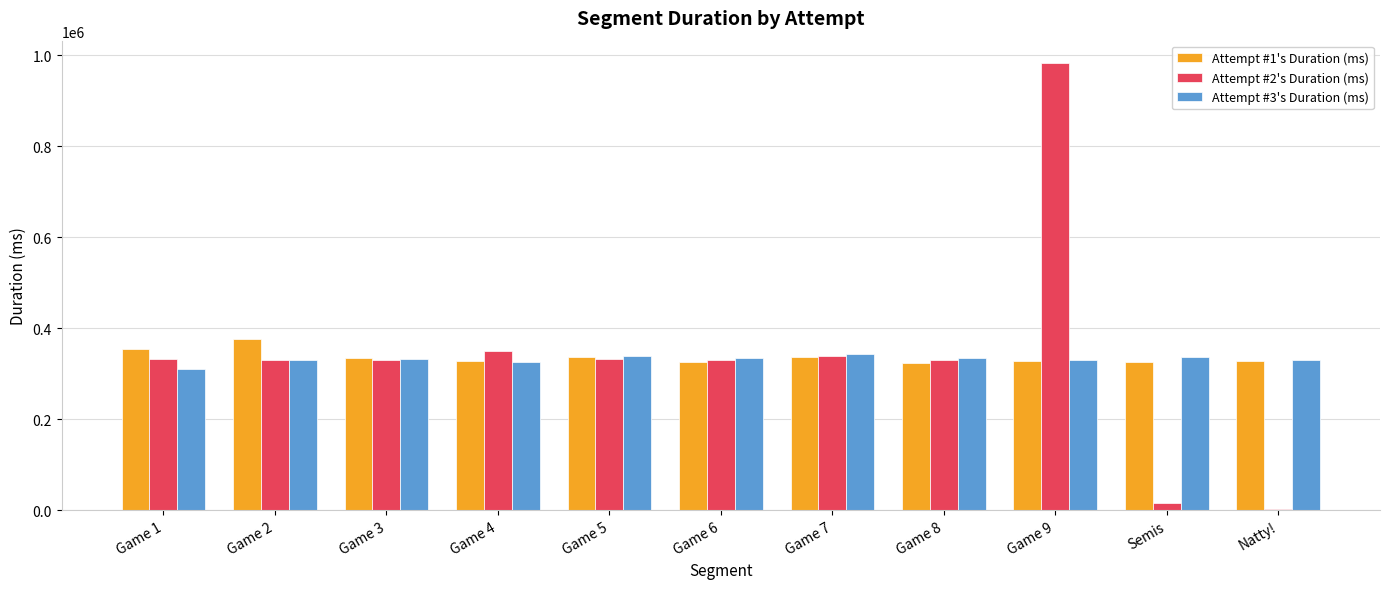

Is the value of Attempt #1's Duration (ms) at Game 2 greater than the value of Attempt #2's Duration (ms) at Game 8?

Yes